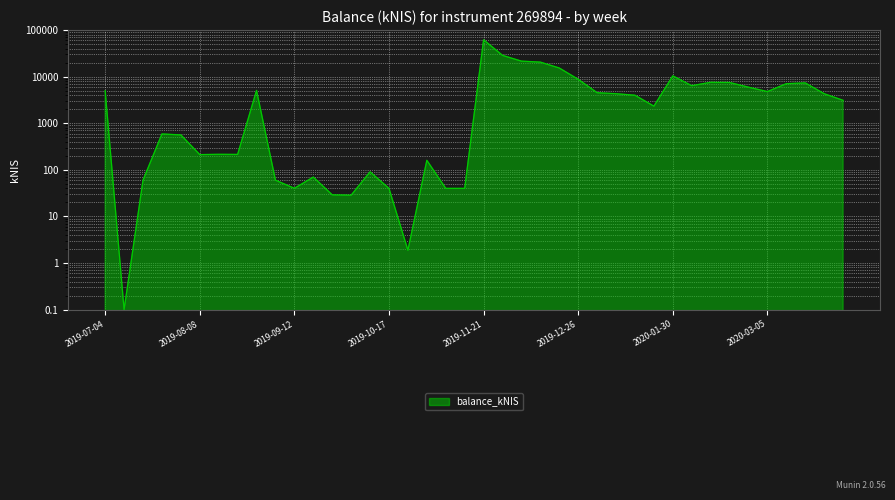

At which category does the chart reach its minimum across all series?

2019-07-11